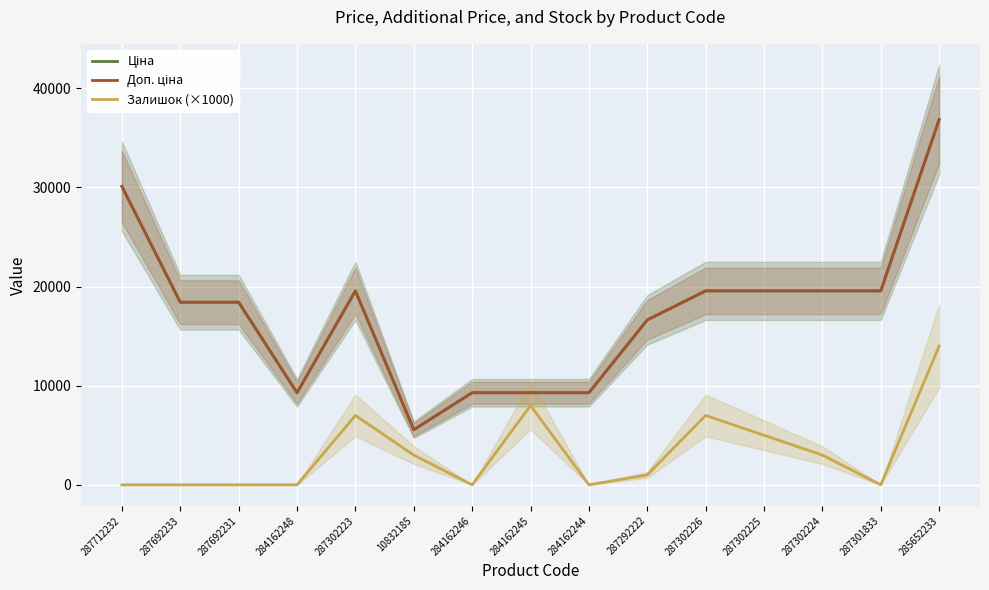

What is the difference between the second highest and second lowest values in the Доп. ціна series?

20812.3